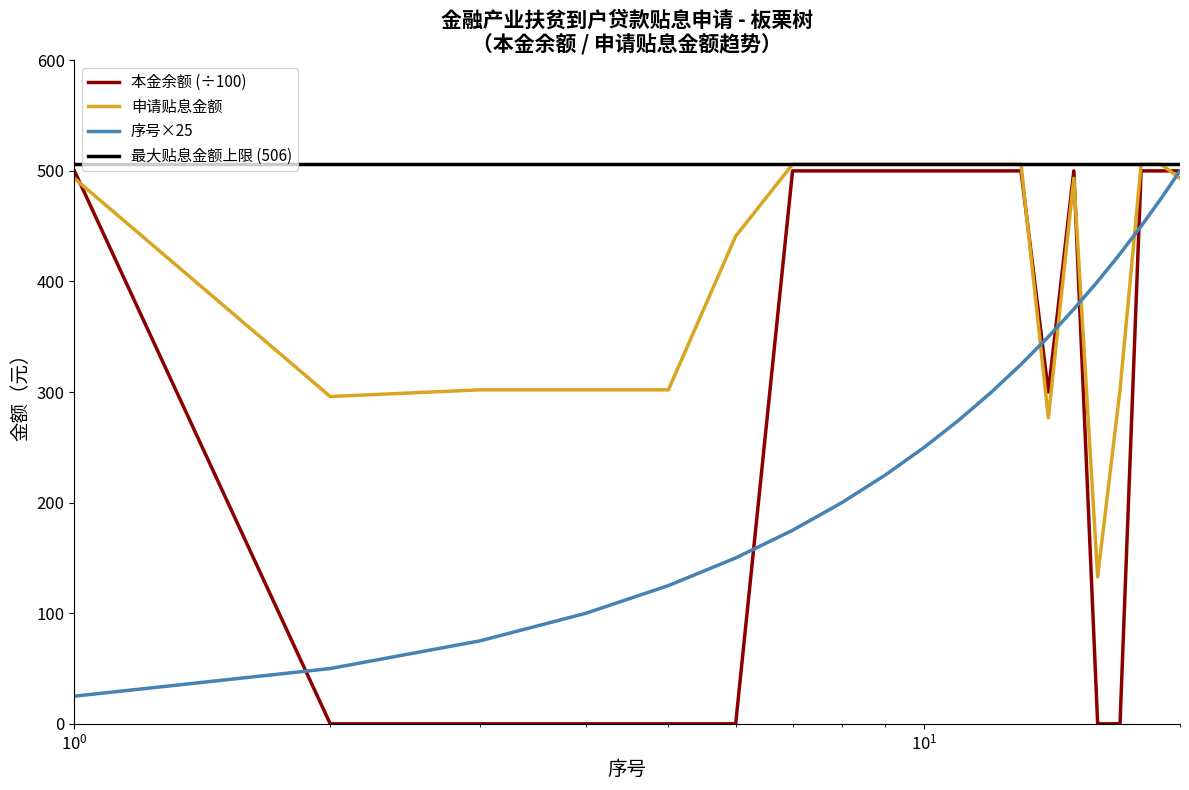

At 6, list the series in order from largest to smallest.

申请贴息金额, 序号, 本金余额